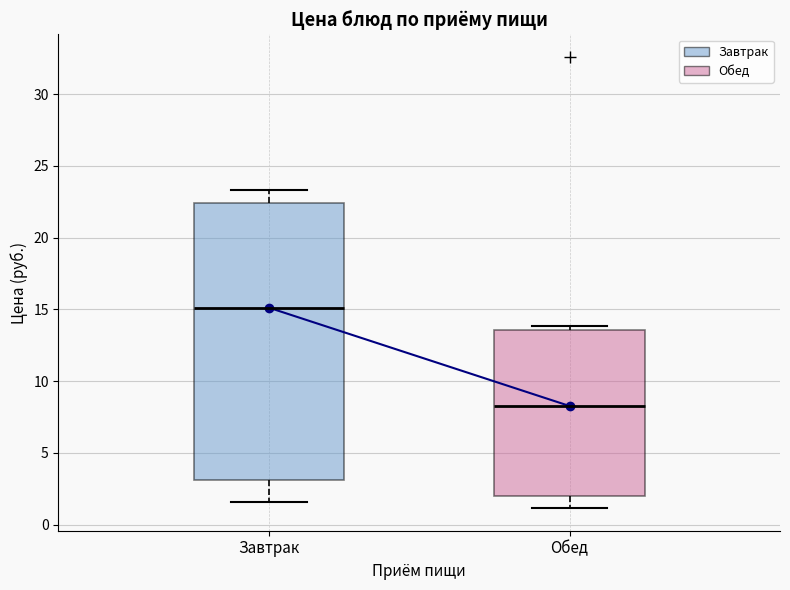

Which box is the tallest, from its lower edge to its upper edge?

Завтрак